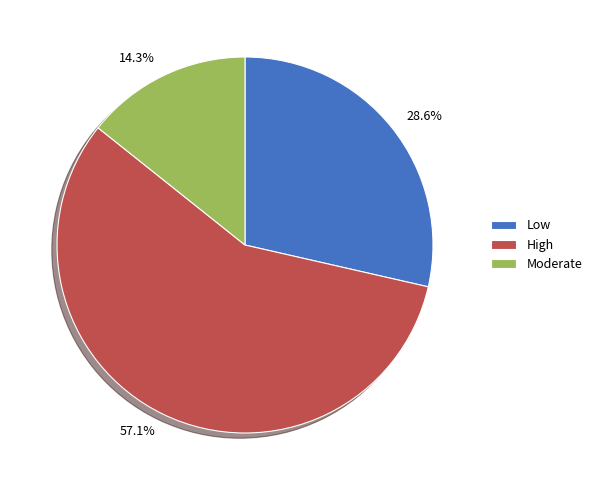

Is there any slice that represents more than half of the pie?

Yes